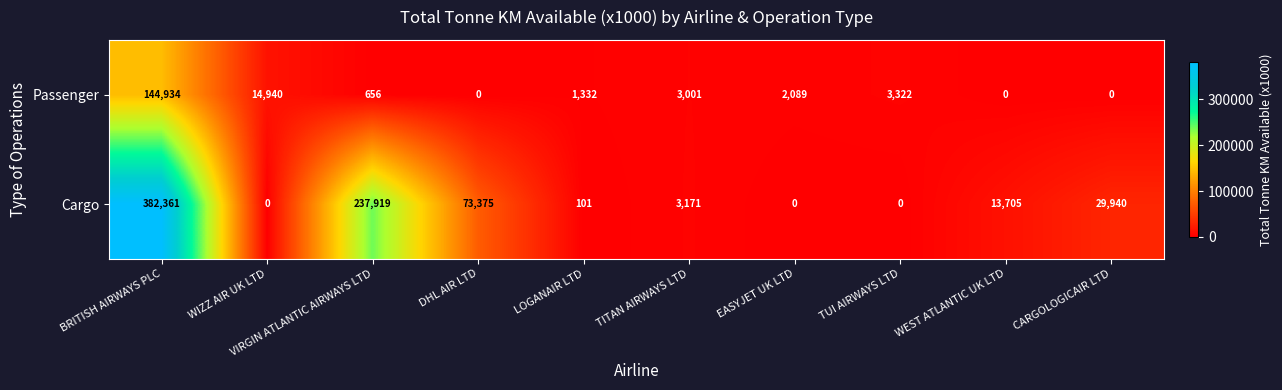

At which label is Cargo closest to 191180?

VIRGIN ATLANTIC AIRWAYS LTD